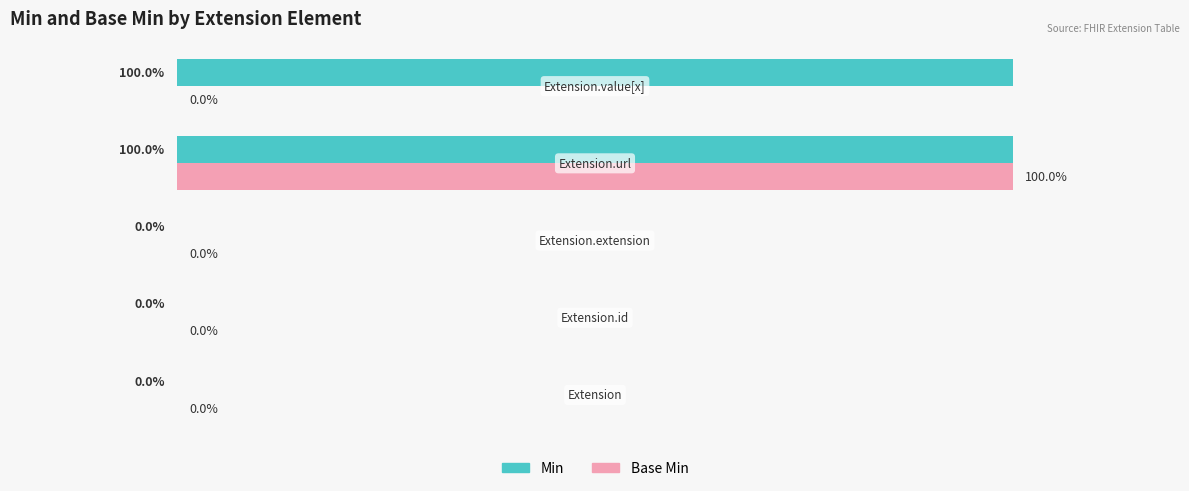

Rank the series by their maximum value, from lowest to highest.

Min, Base Min